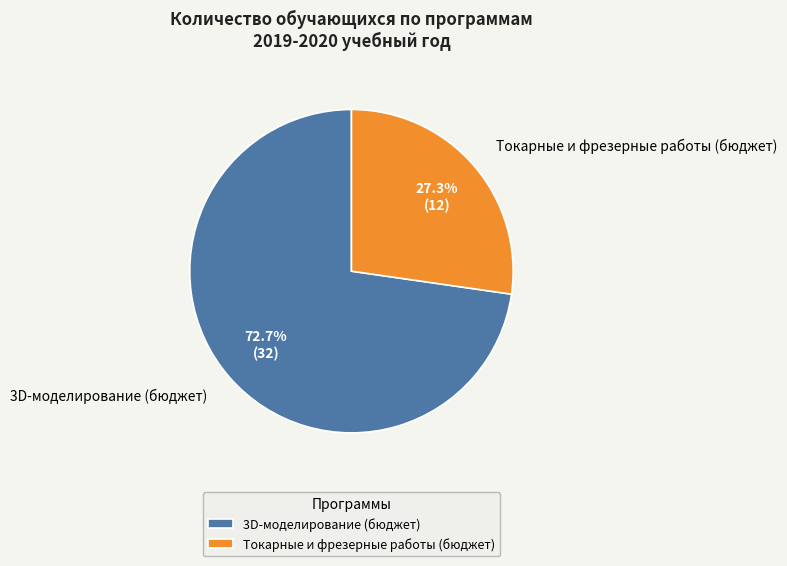

What is the ratio of the value at 3D-моделирование (бюджет) to the value at Токарные и фрезерные работы (бюджет)?

2.7